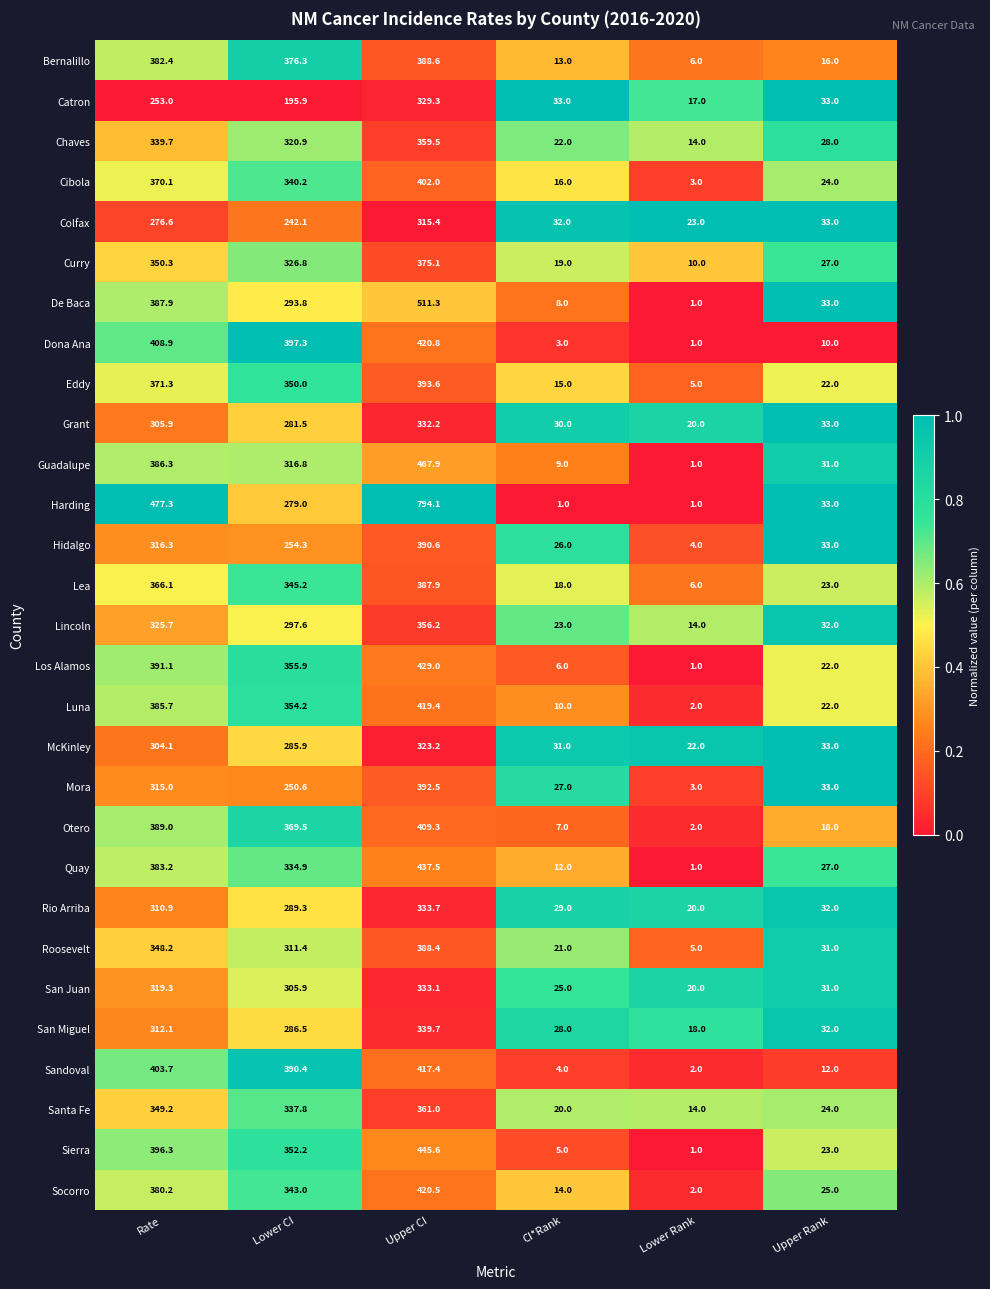

What is the lowest value of the Bernalillo series?

6.0